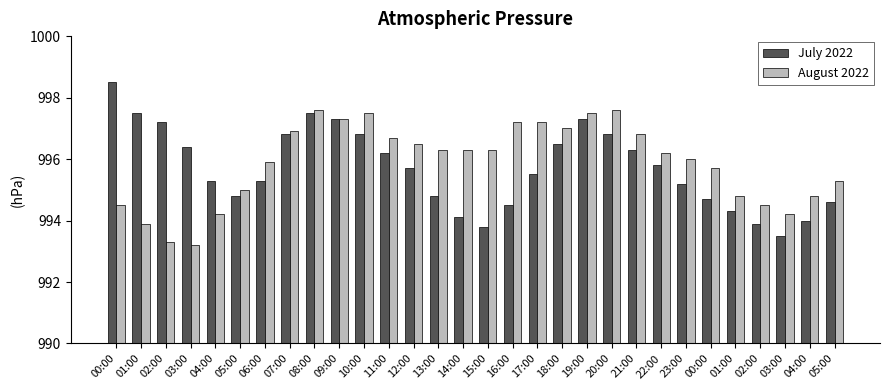

Count the number of categories in the chart.

30